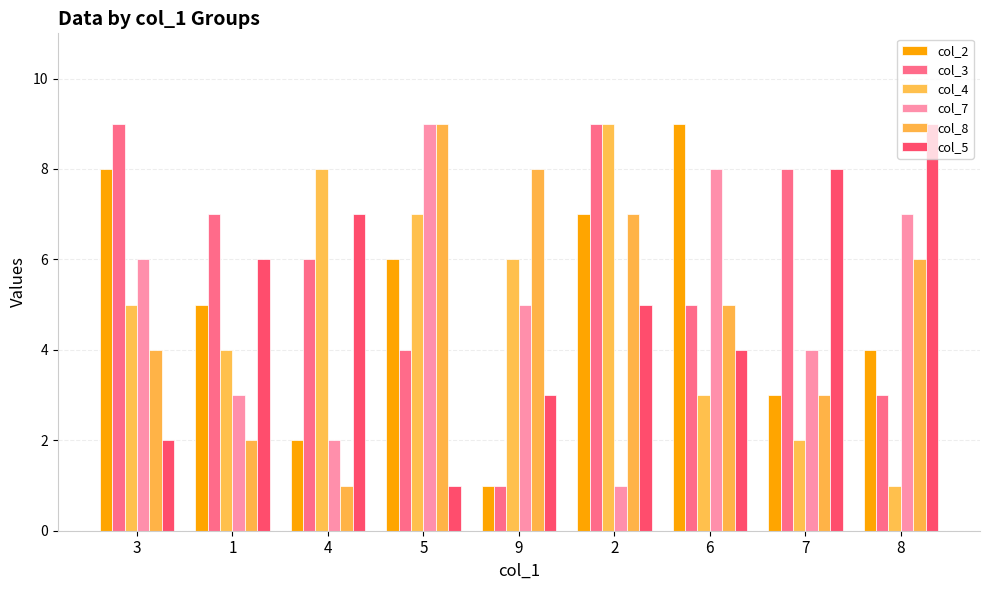

True or false: col_2 has a value of 5 at 1.

True